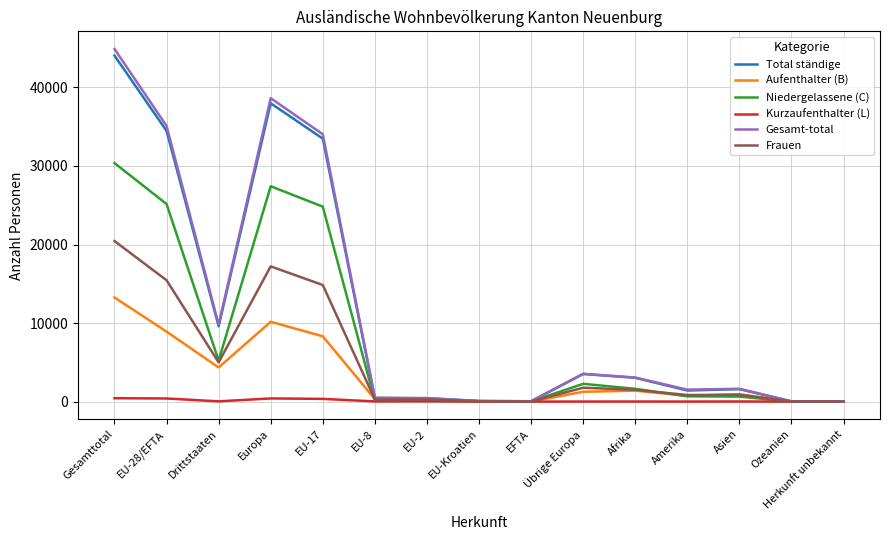

Which category has the highest value in the Niedergelassene (C) series?

Gesamttotal